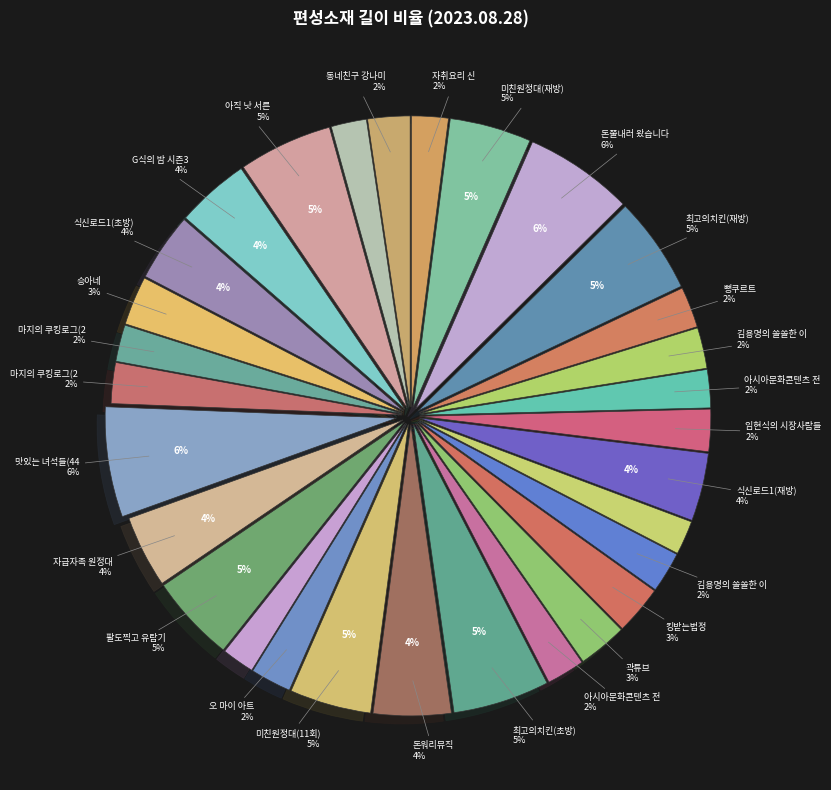

Which category has the biggest portion of the pie?

맛있는 녀석들(441회)